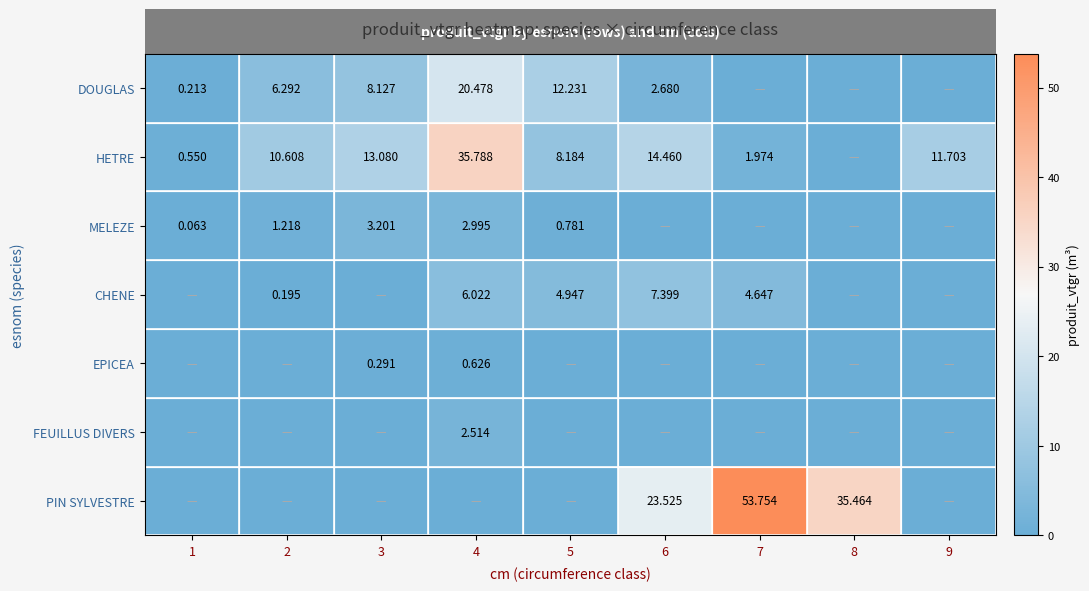

Is the value of DOUGLAS at 1 greater than the value of HETRE at 3?

No